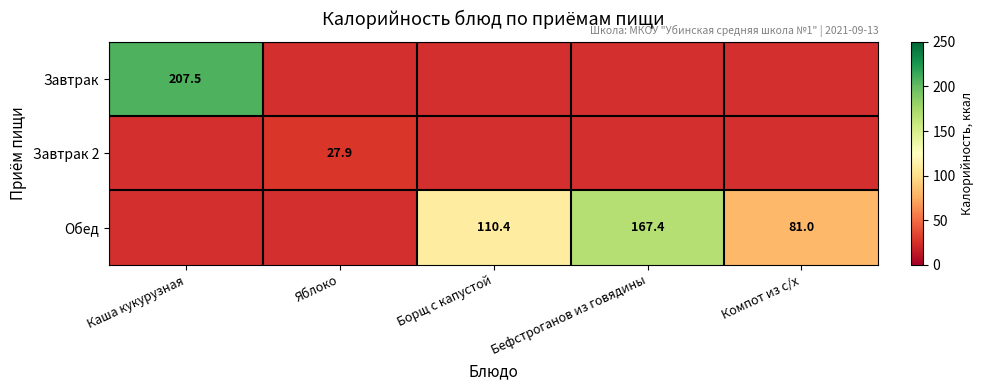

The Обед series shows 28.5 at Компот из с/х. True or false?

False